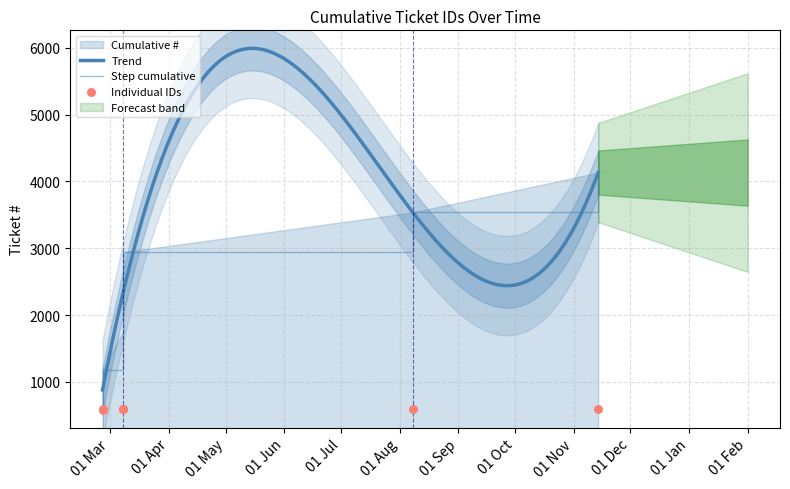

What is the ratio of the value at 2019-03-08 to the value at 2019-02-25?

1.0